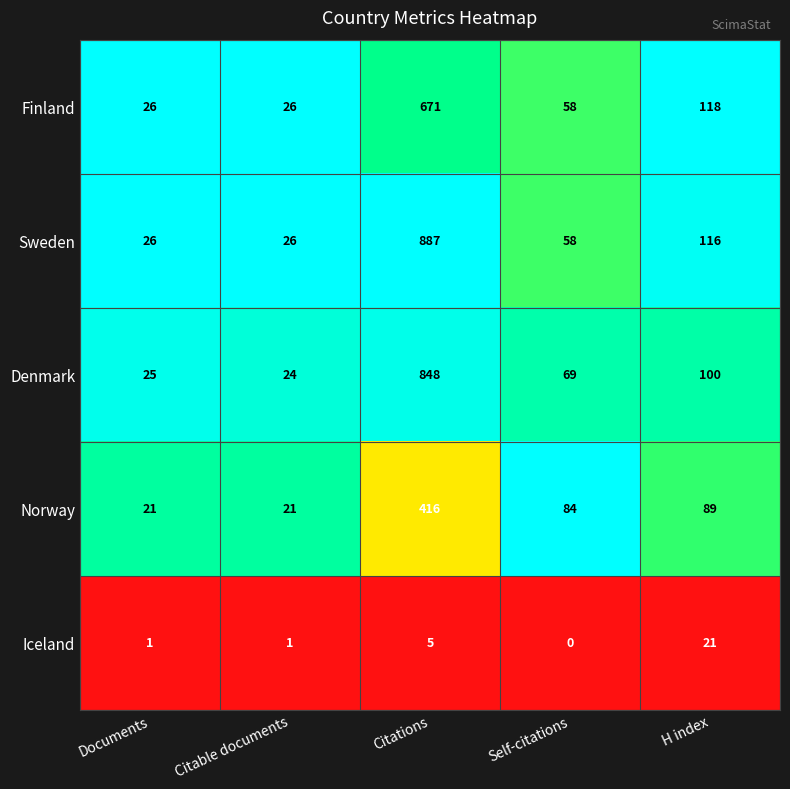

Reading left to right, extract all data points from this chart.

Finland: Documents=26	Citable documents=26	Citations=671	Self-citations=58	H index=118
Sweden: Documents=26	Citable documents=26	Citations=887	Self-citations=58	H index=116
Denmark: Documents=25	Citable documents=24	Citations=848	Self-citations=69	H index=100
Norway: Documents=21	Citable documents=21	Citations=416	Self-citations=84	H index=89
Iceland: Documents=1	Citable documents=1	Citations=5	Self-citations=0	H index=21